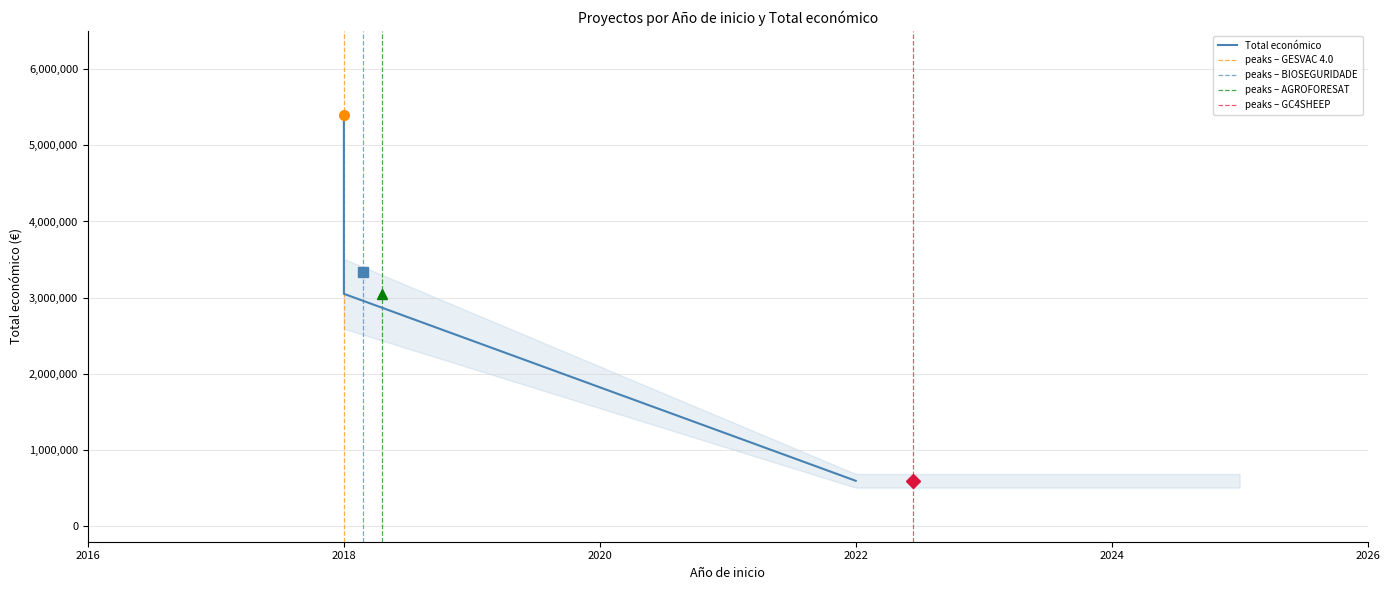

What is the smallest value displayed?

599022